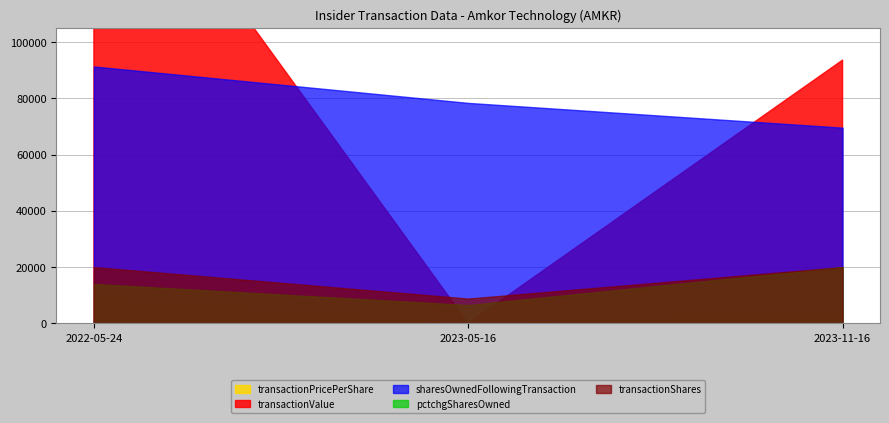

Which label corresponds to the smallest value in the chart?

2023-05-16